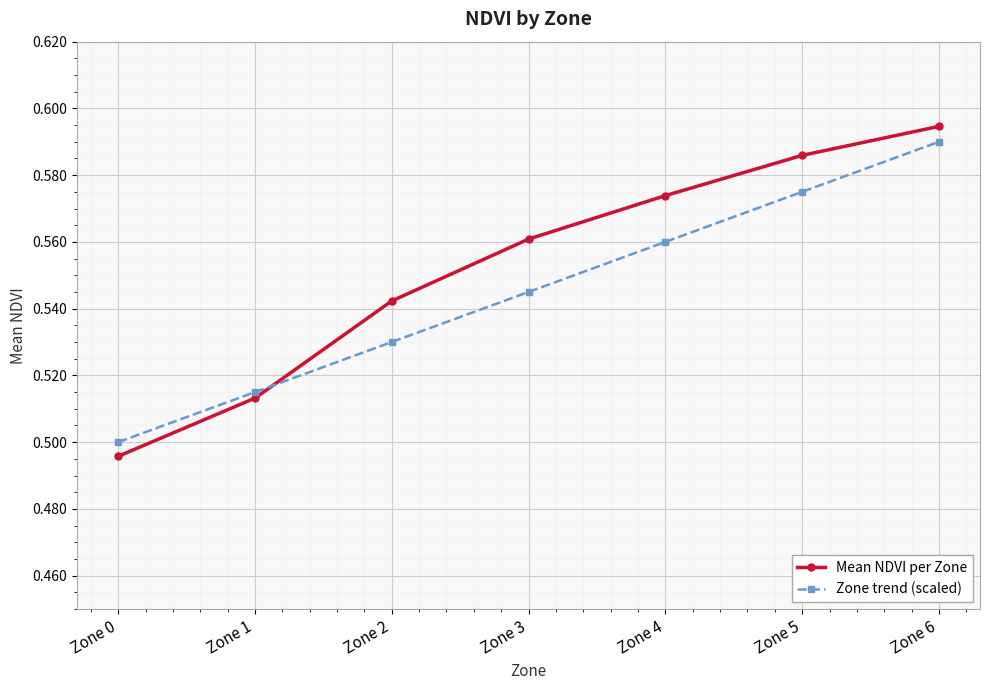

The value of Mean NDVI per Zone at Zone 5 is 0.3. True or false?

False